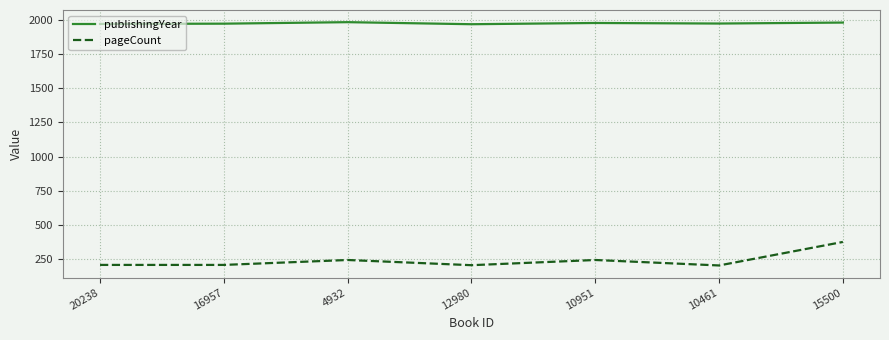

The pageCount series shows 208 at 16957. True or false?

True